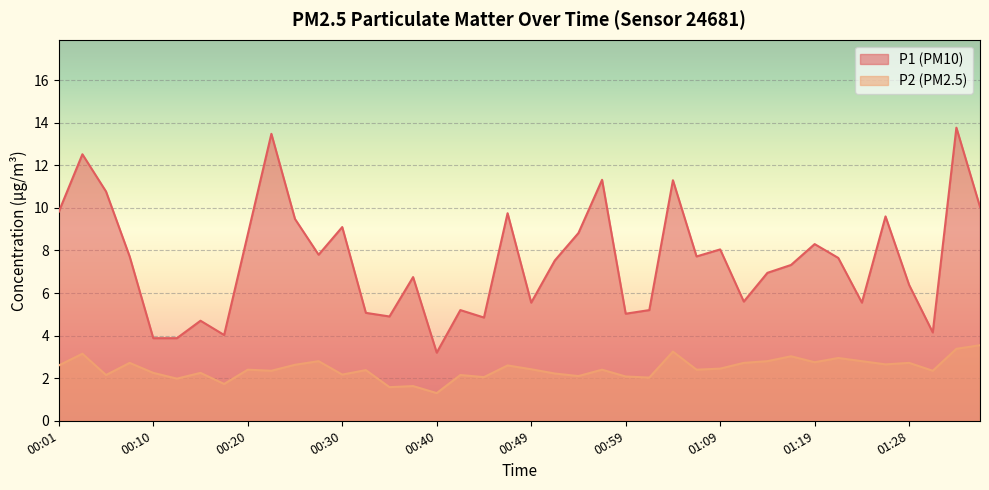

Does the chart display data point markers on the line(s)?

No